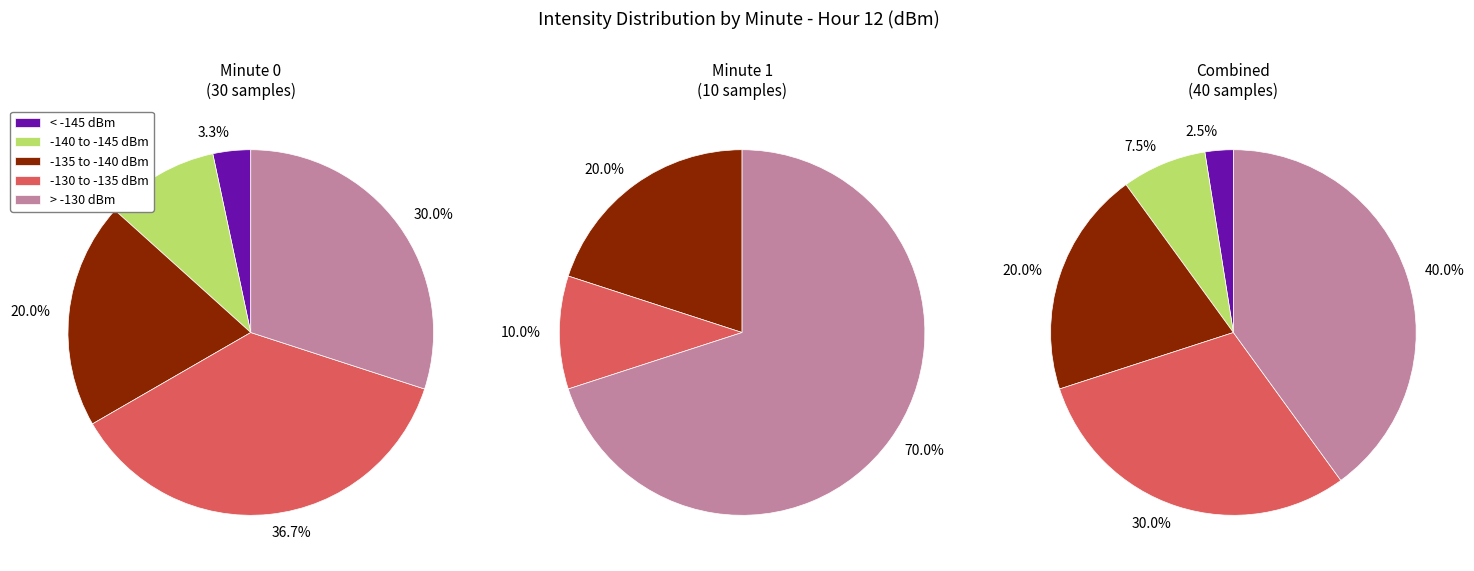

To the nearest percent, what is the average slice percentage?

33%